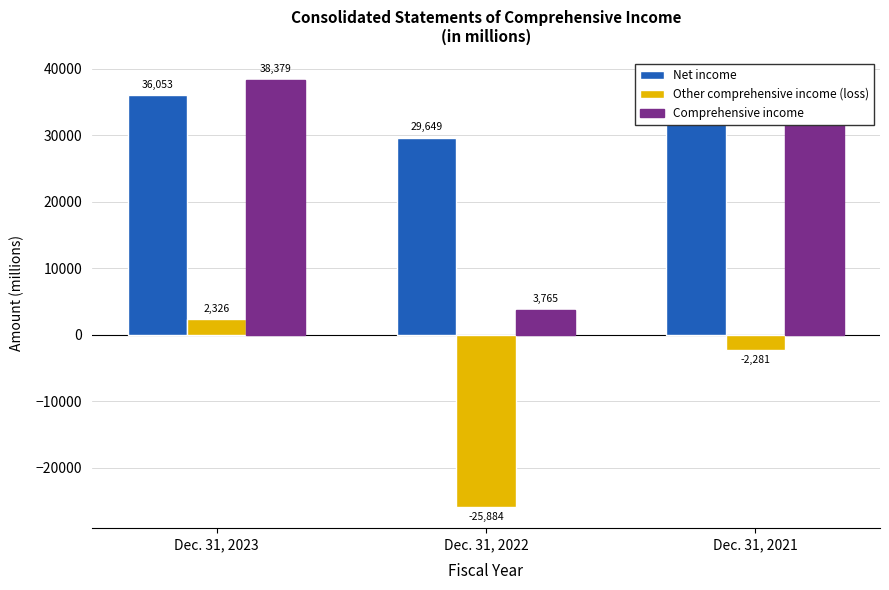

Is it true that Net income equals 44374 at Dec. 31, 2022?

False